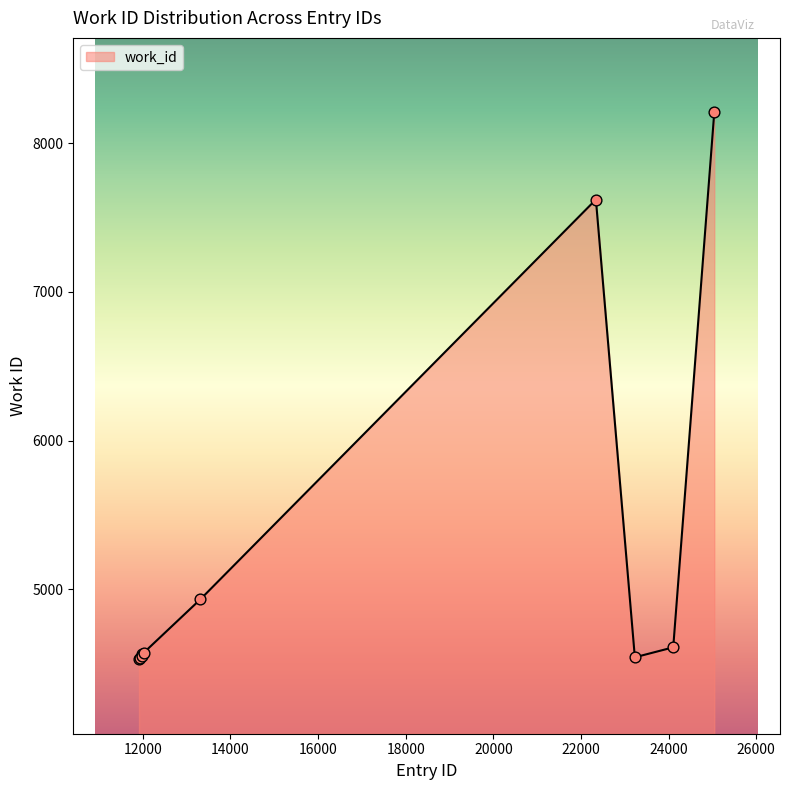

What is the difference between the maximum and minimum values?

3680